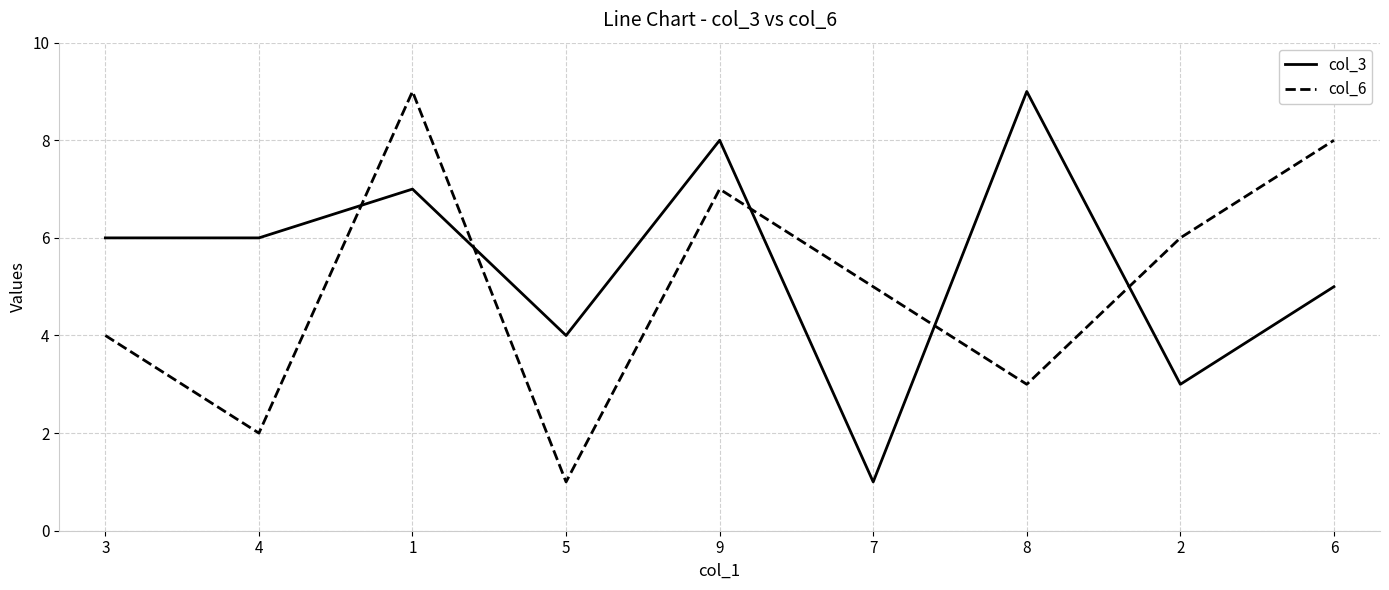

What are all the series names shown in the legend?

col_3, col_6